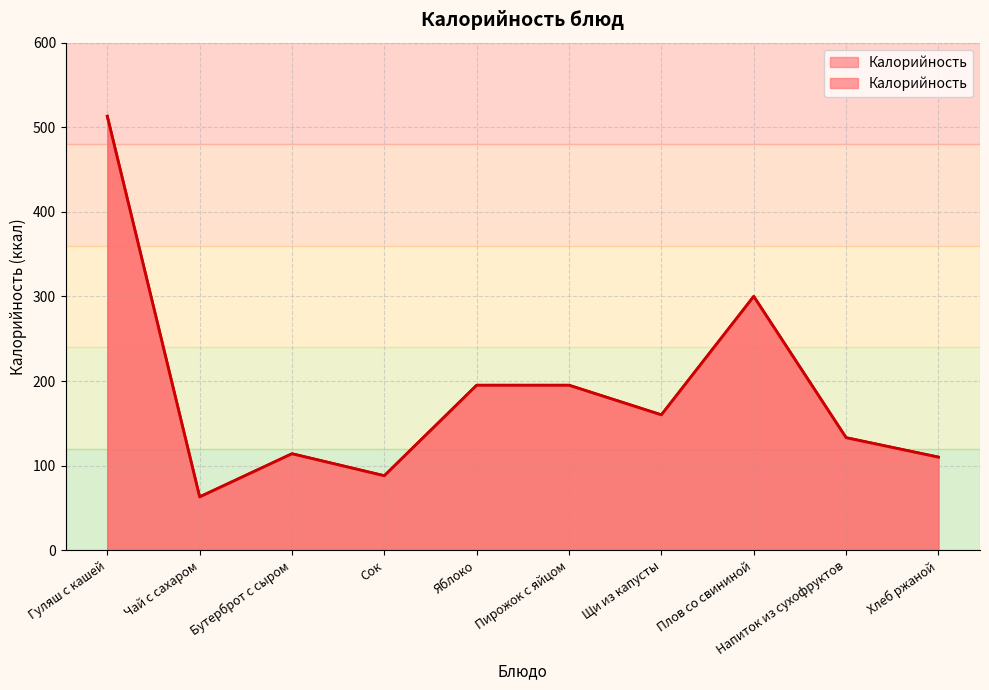

Between Гуляш с кашей and Чай с сахаром, which is larger?

Гуляш с кашей